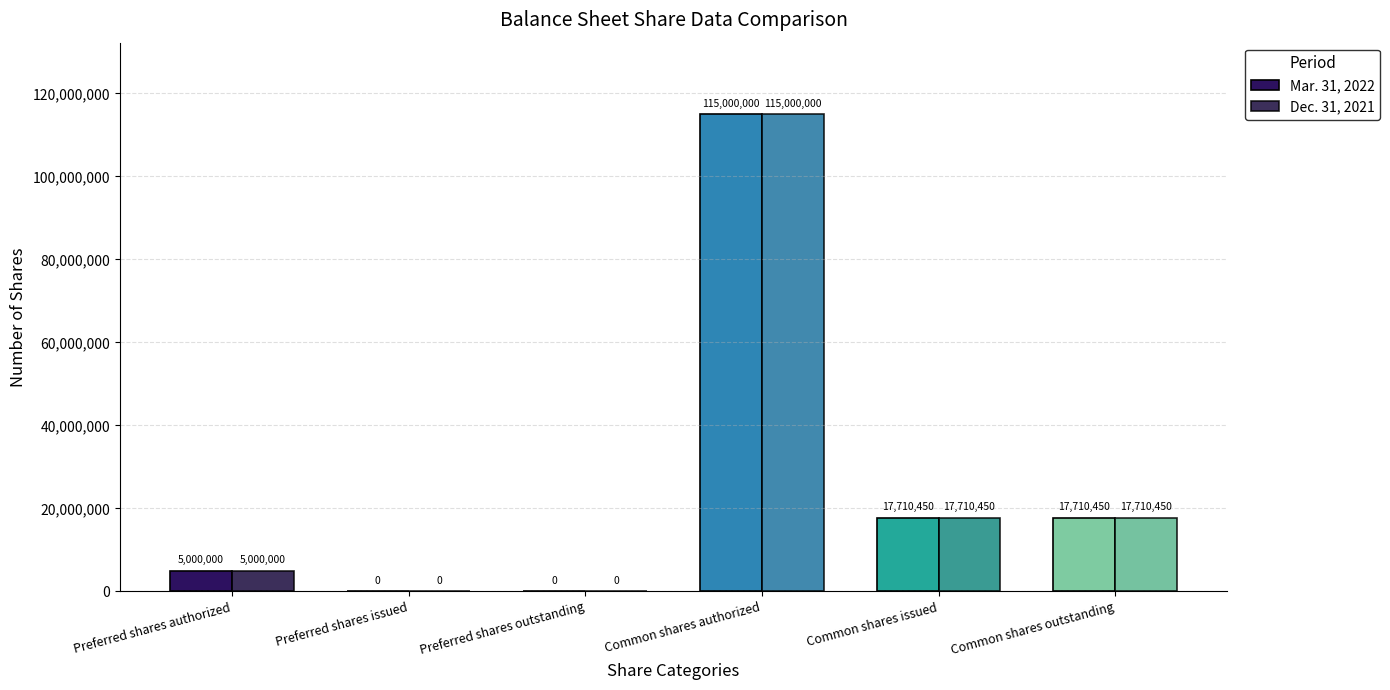

Reading left to right, extract all data points from this chart.

Mar. 31, 2022: Preferred shares authorized=5000000	Preferred shares issued=0	Preferred shares outstanding=0	Common shares authorized=115000000	Common shares issued=17710450	Common shares outstanding=17710450
Dec. 31, 2021: Preferred shares authorized=5000000	Preferred shares issued=0	Preferred shares outstanding=0	Common shares authorized=115000000	Common shares issued=17710450	Common shares outstanding=17710450